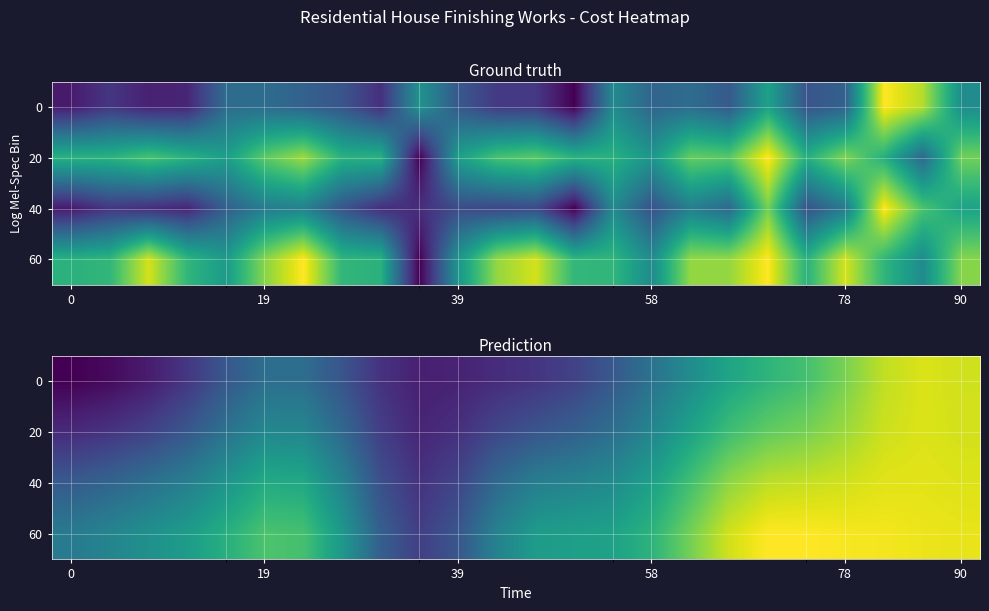

Is it true that 40 equals 0.9 at 78?

False